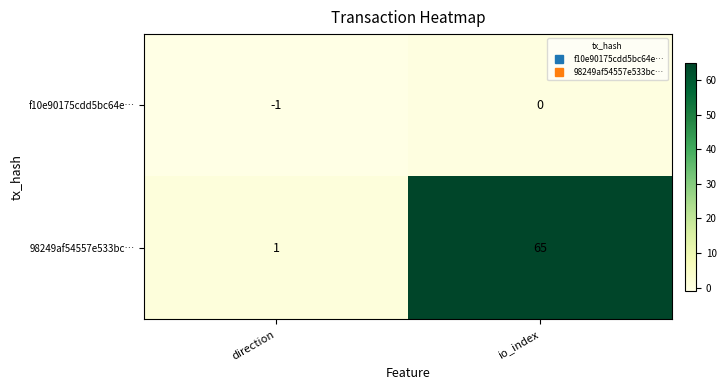

What is the approximate value of 98249af54557e533bc… at io_index, to the nearest 5?

65